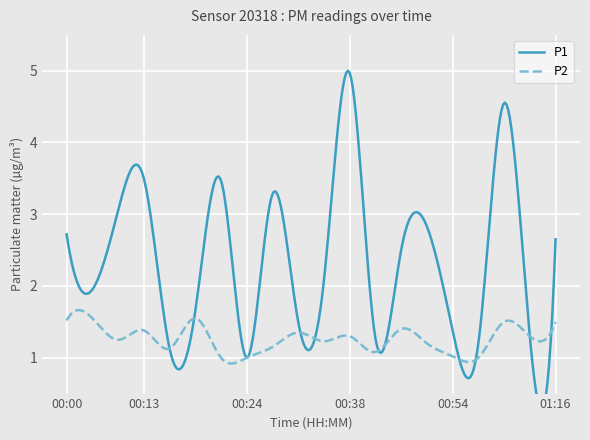

Which series changed the most between 00:30 and 00:40?

P1